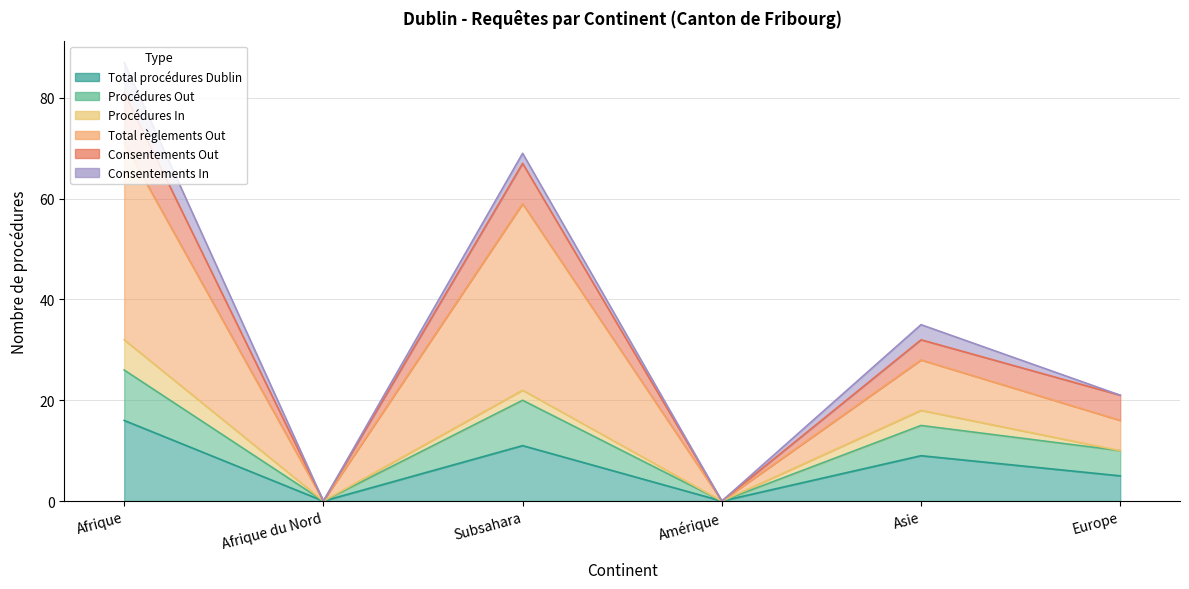

At which category does Total règlements Out reach its first local peak?

Subsahara